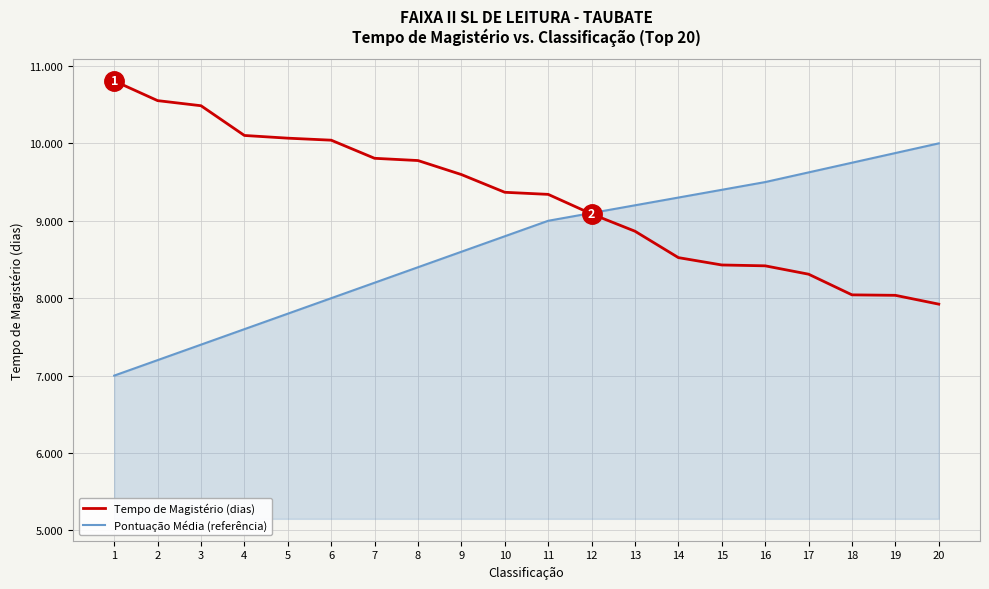

What is the lowest value of the Pontuação Média (referência) series?

7000